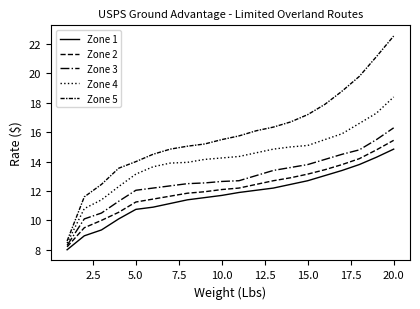

How many lines are shown in the chart?

5